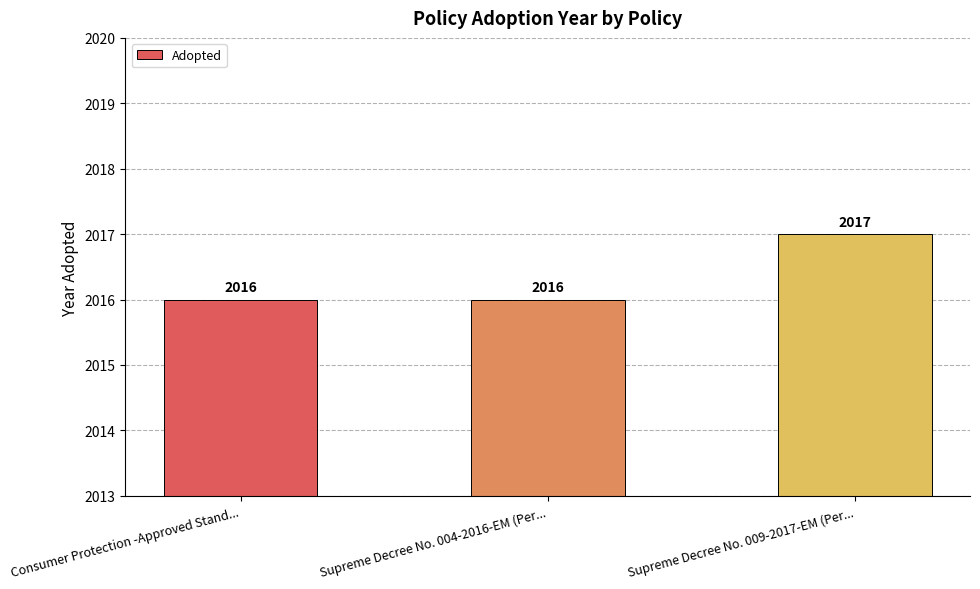

What is the label of the 2nd bar from the right?

Supreme Decree No. 004-2016-EM (Per...